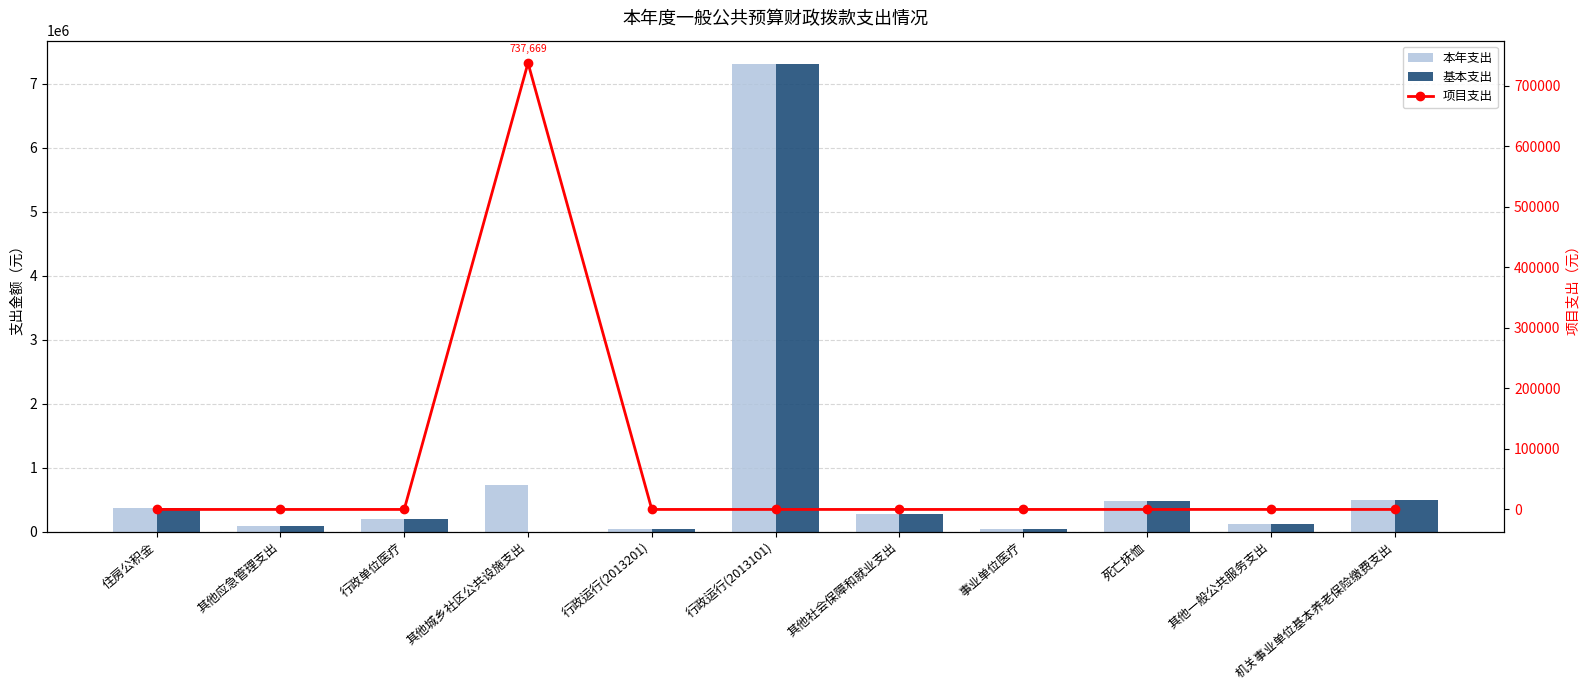

Between 行政运行(2013201) and 事业单位医疗, which series saw the biggest shift?

本年支出